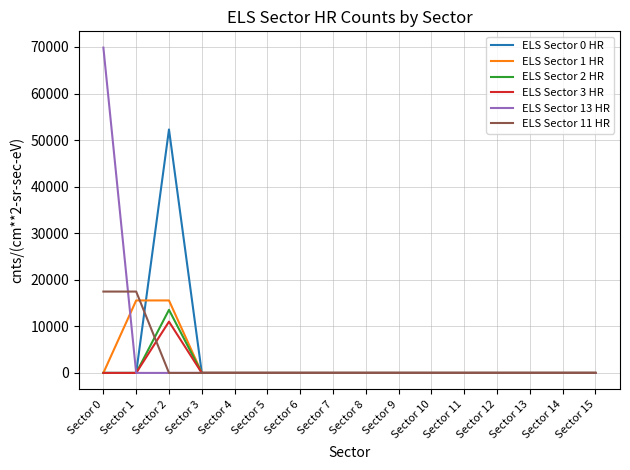

Which series has the largest range (max minus min)?

ELS Sector 13 HR